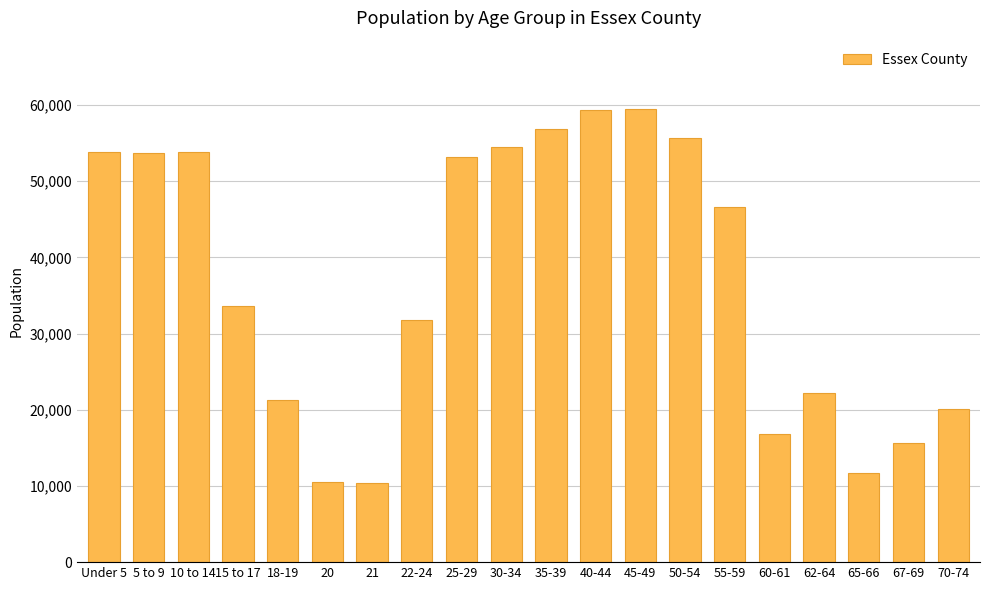

What is the sum of the values at 70-74 and 5 to 9?

73914